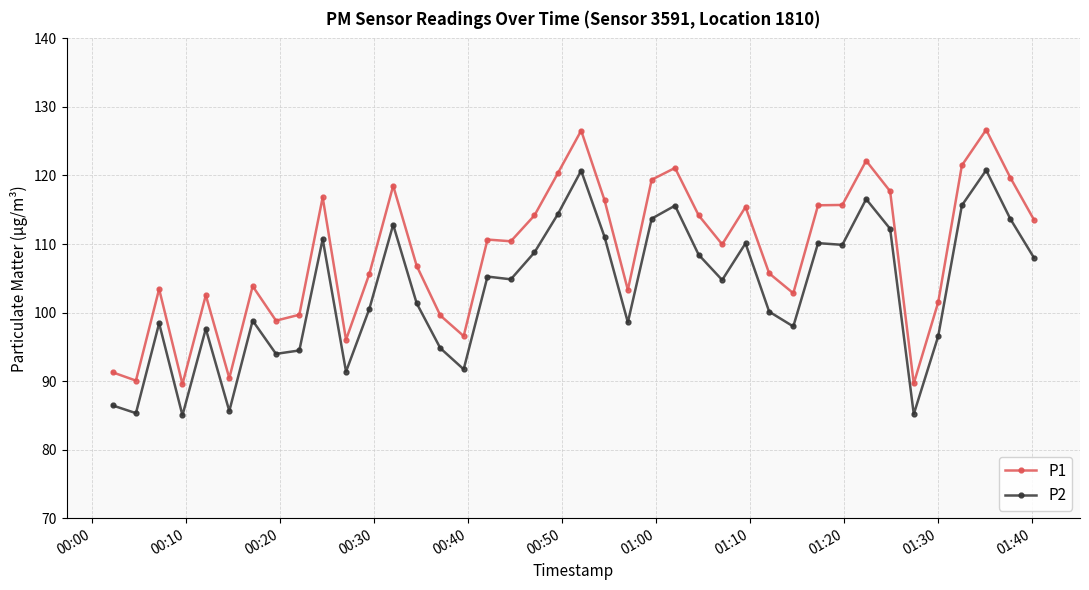

List the series in order of their overall mean, lowest first.

P2, P1